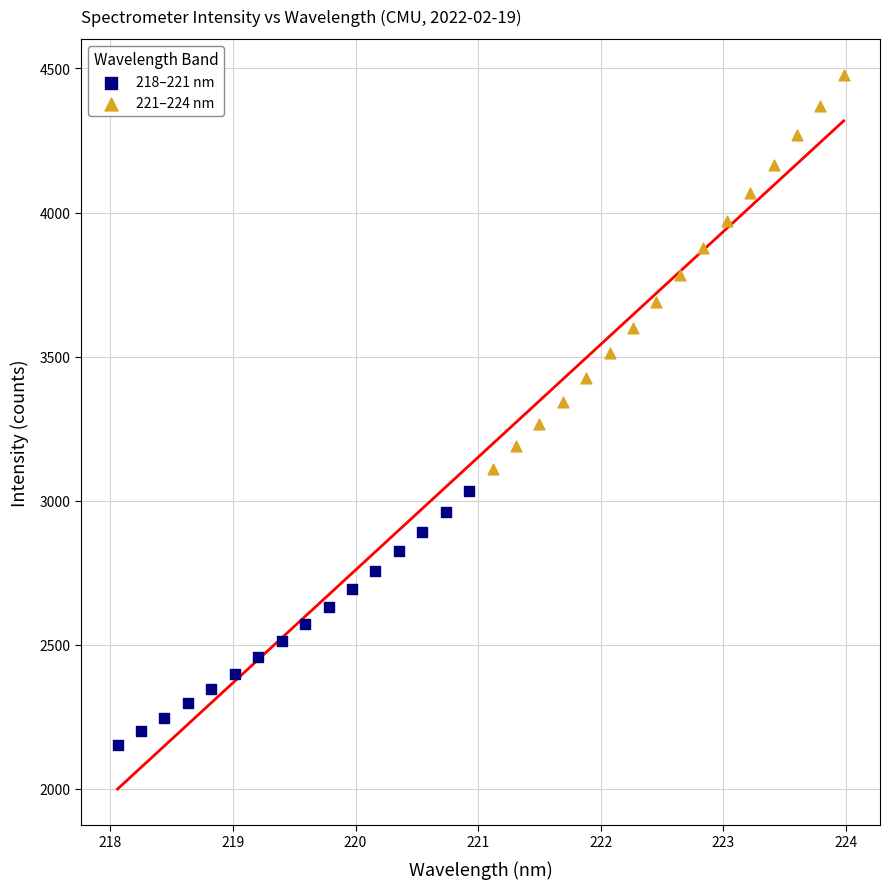

Which series contains the lowest Y value?

218–221 nm